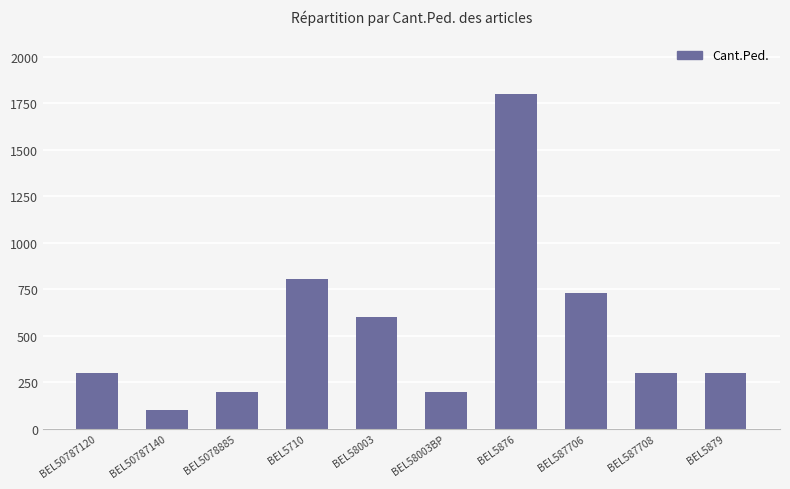

Does the chart contain stacked bars?

No